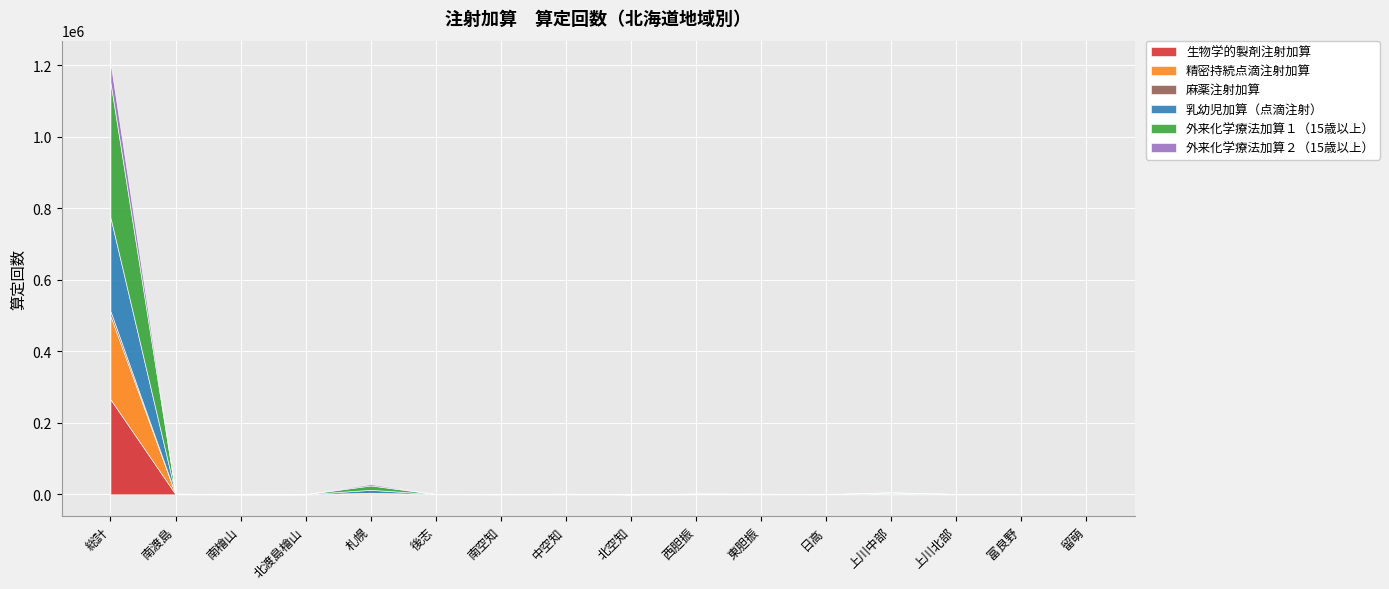

At how many categories does at least one series exceed 285552?

1